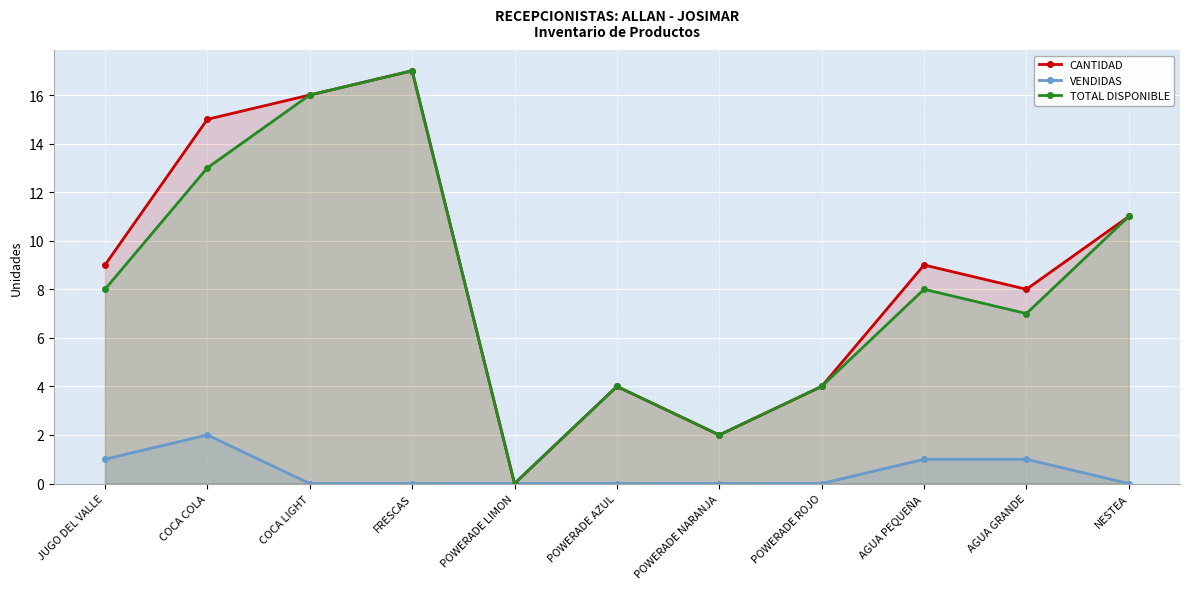

Reading left to right, extract all data points from this chart.

CANTIDAD: 9	15	16	17	0	4	2	4	9	8	11
VENDIDAS: 1	2	0	0	0	0	0	0	1	1	0
TOTAL DISPONIBLE: 8	13	16	17	0	4	2	4	8	7	11